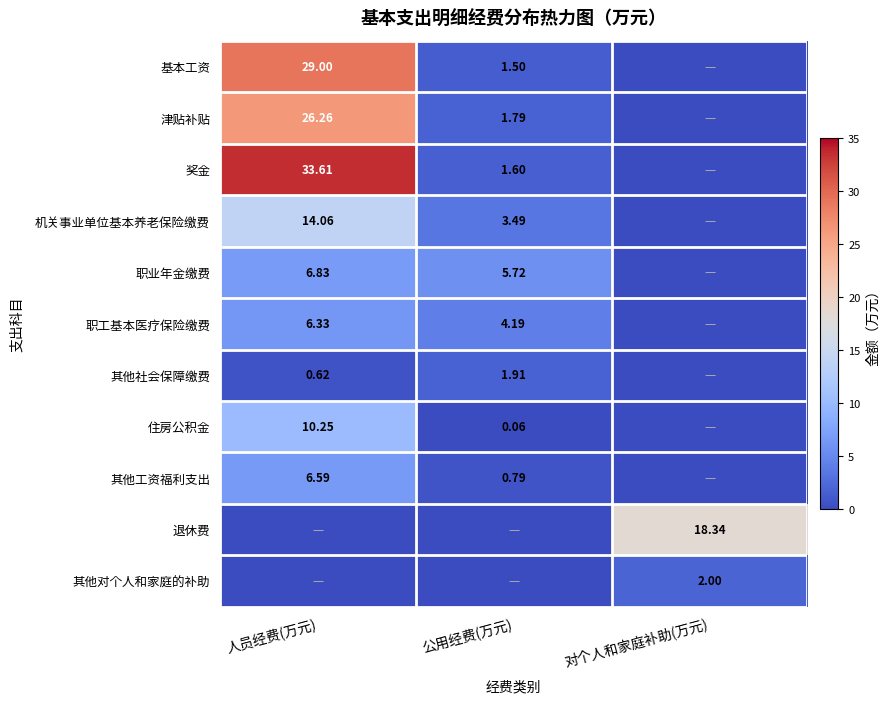

Is the value of 机关事业单位基本养老保险缴费 at 人员经费(万元) greater than the value of 住房公积金 at 公用经费(万元)?

Yes